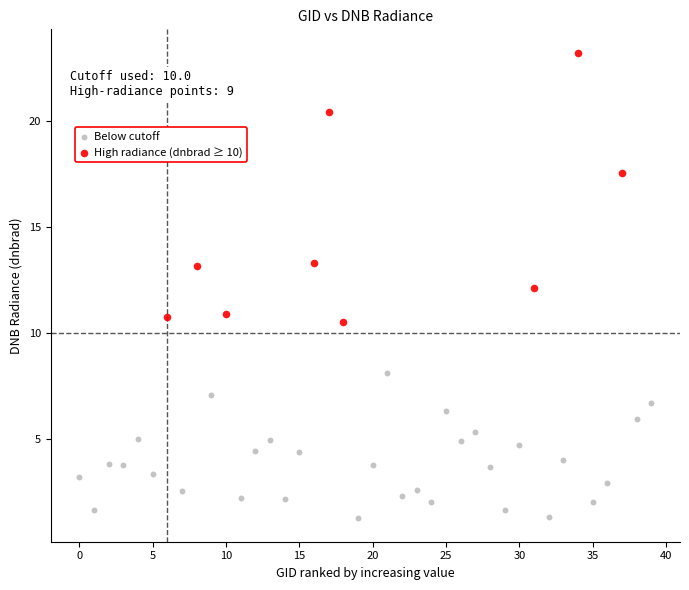

Which series reaches the minimum Y coordinate?

Below cutoff